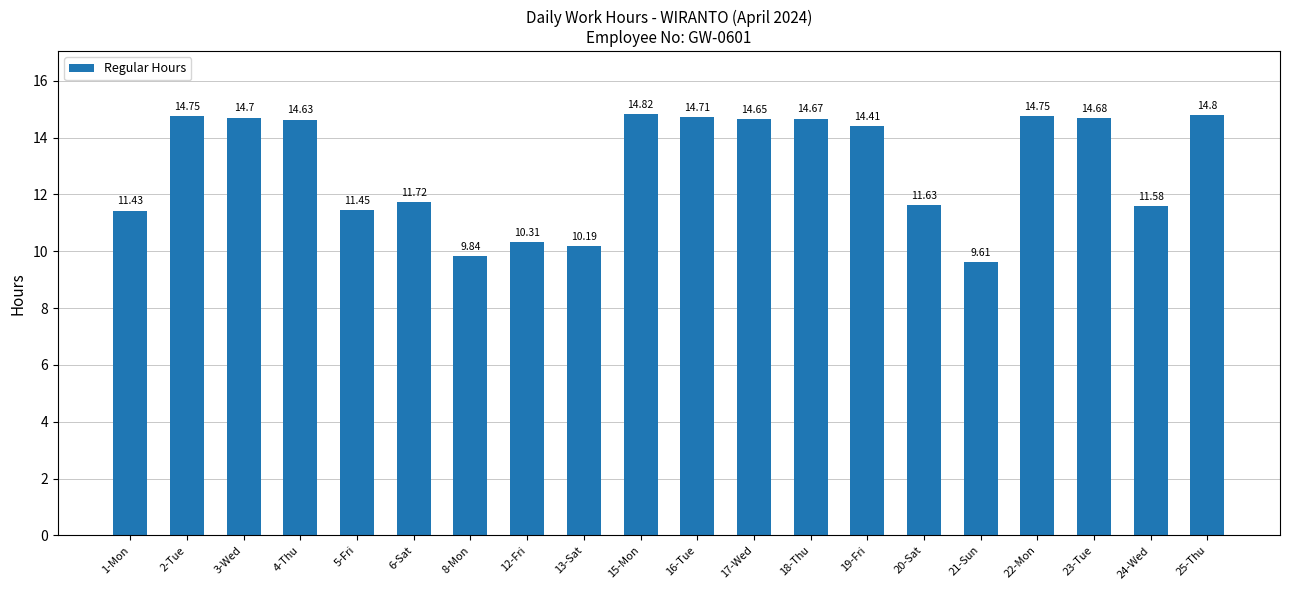

What is the change in value from 12-Fri to 20-Sat?

+1.3